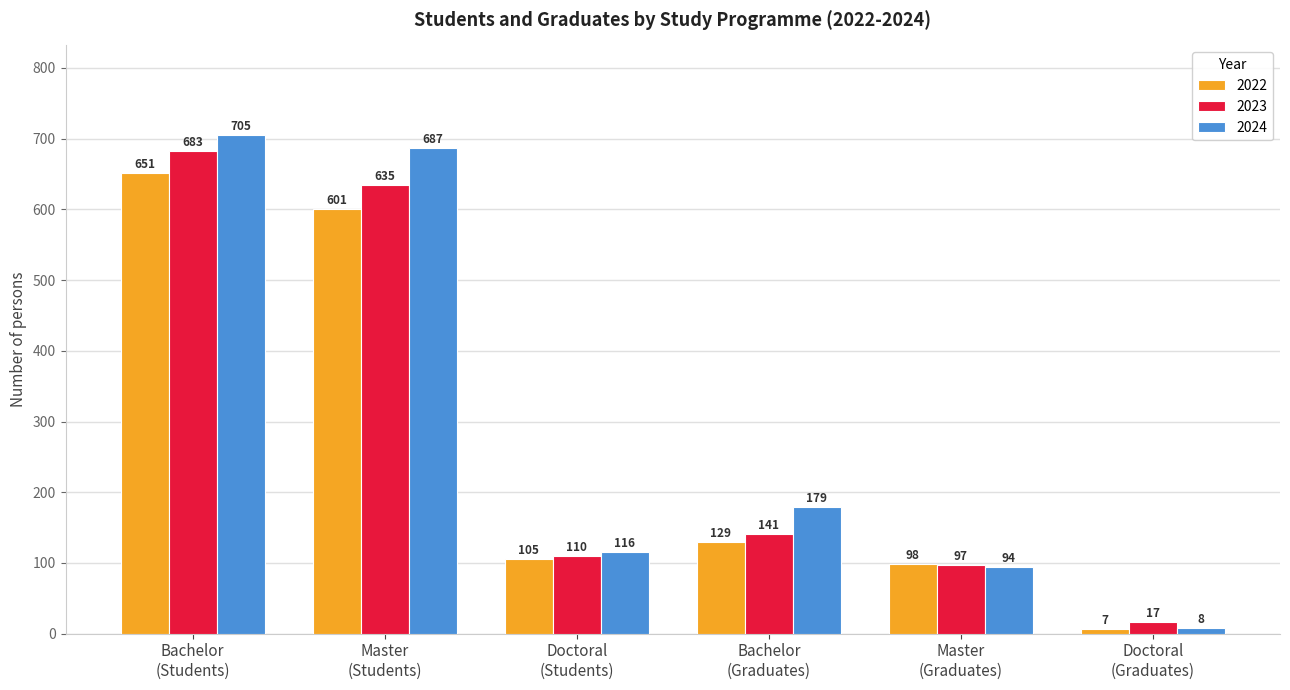

List the labels in order of 2023 value, largest first.

Bachelor
(Students), Master
(Students), Bachelor
(Graduates), Doctoral
(Students), Master
(Graduates), Doctoral
(Graduates)